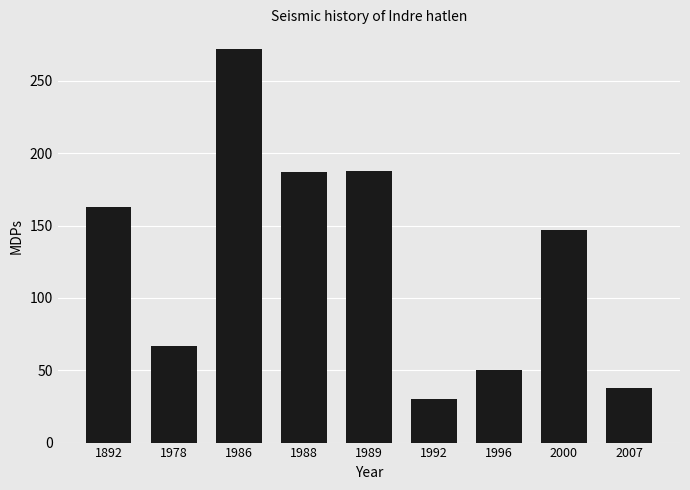

The chart shows a value of 67 at 1978. True or false?

True